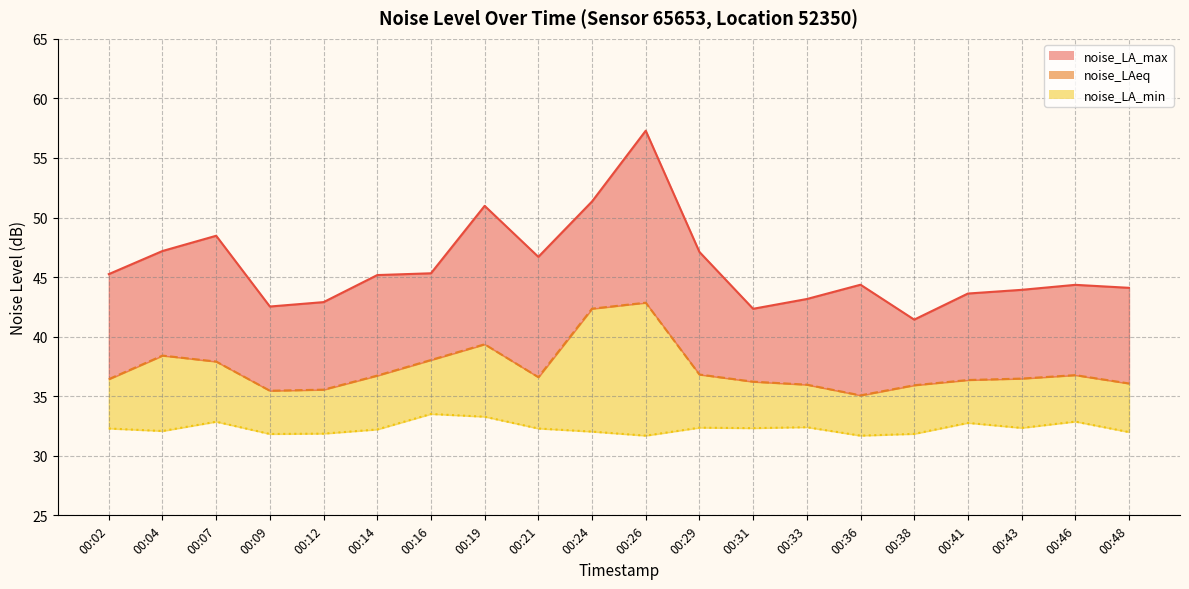

Rank the categories by noise_LA_max value from lowest to highest.

00:38, 00:31, 00:09, 00:12, 00:33, 00:41, 00:43, 00:48, 00:46, 00:36, 00:14, 00:02, 00:16, 00:21, 00:29, 00:04, 00:07, 00:19, 00:24, 00:26